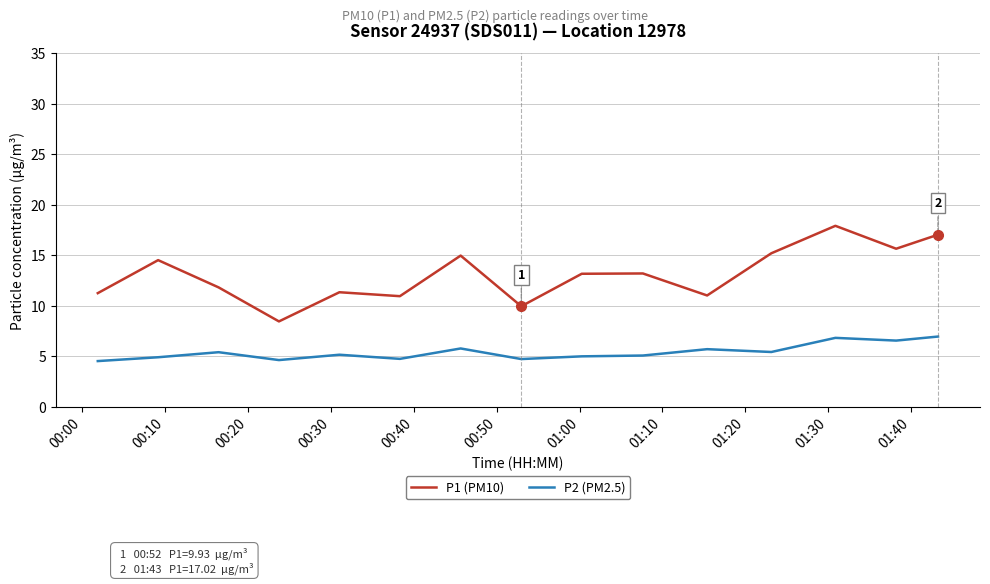

Rank the series by their maximum value, from highest to lowest.

P1 (PM10), P2 (PM2.5)